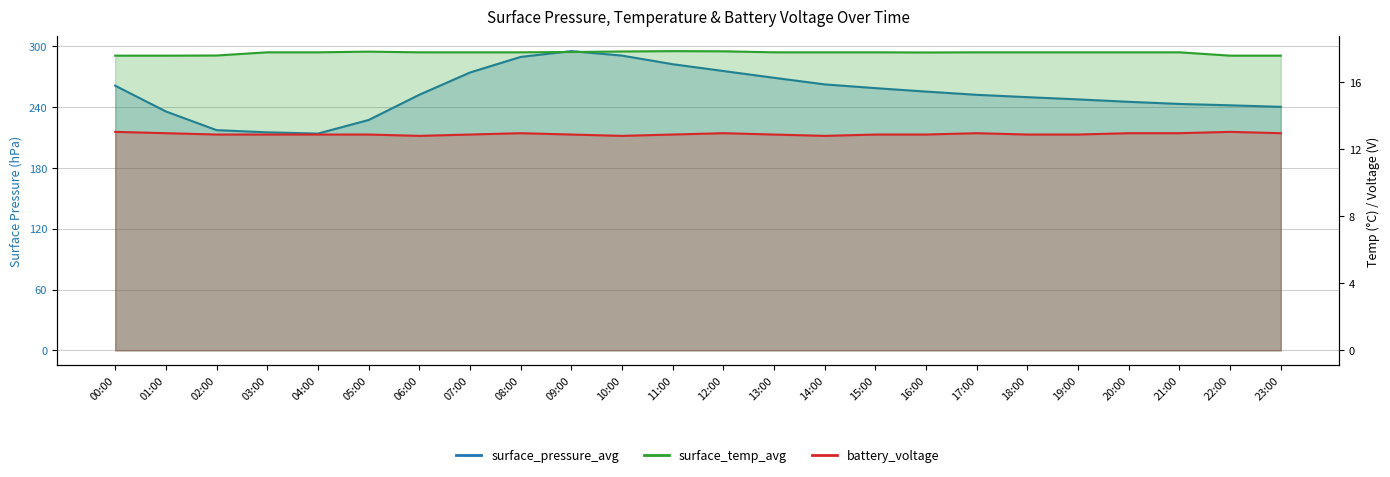

Rank the categories by battery_voltage value from highest to lowest.

00:00, 22:00, 01:00, 08:00, 12:00, 17:00, 20:00, 21:00, 23:00, 02:00, 03:00, 04:00, 05:00, 07:00, 09:00, 11:00, 13:00, 15:00, 16:00, 18:00, 19:00, 06:00, 10:00, 14:00